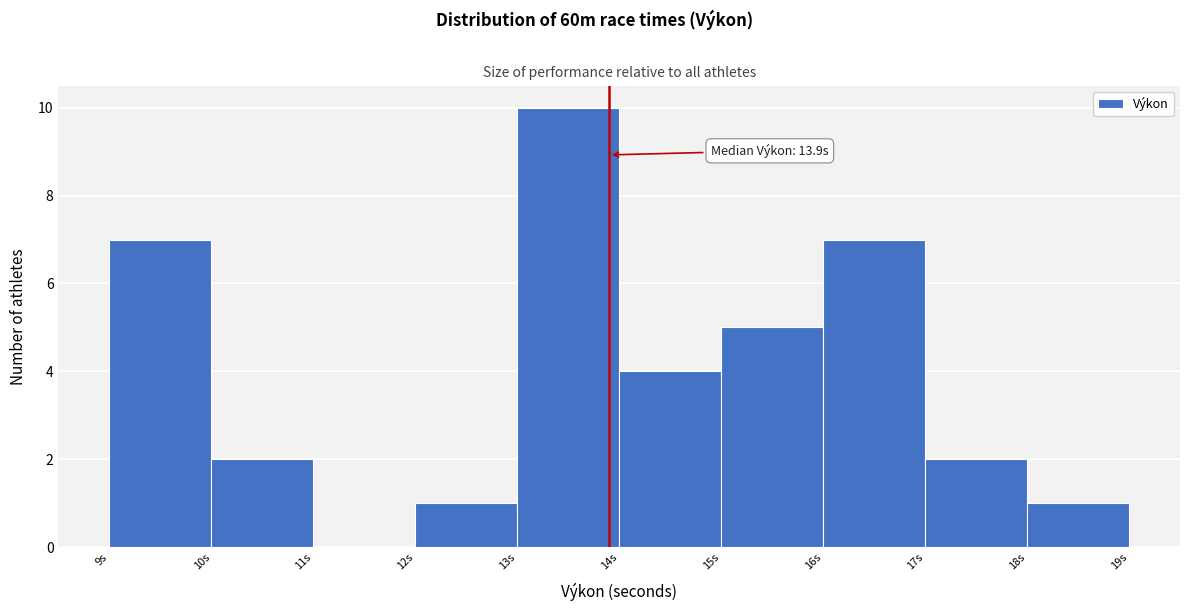

Over which range of the x-axis is the bar tallest?

13 to 14